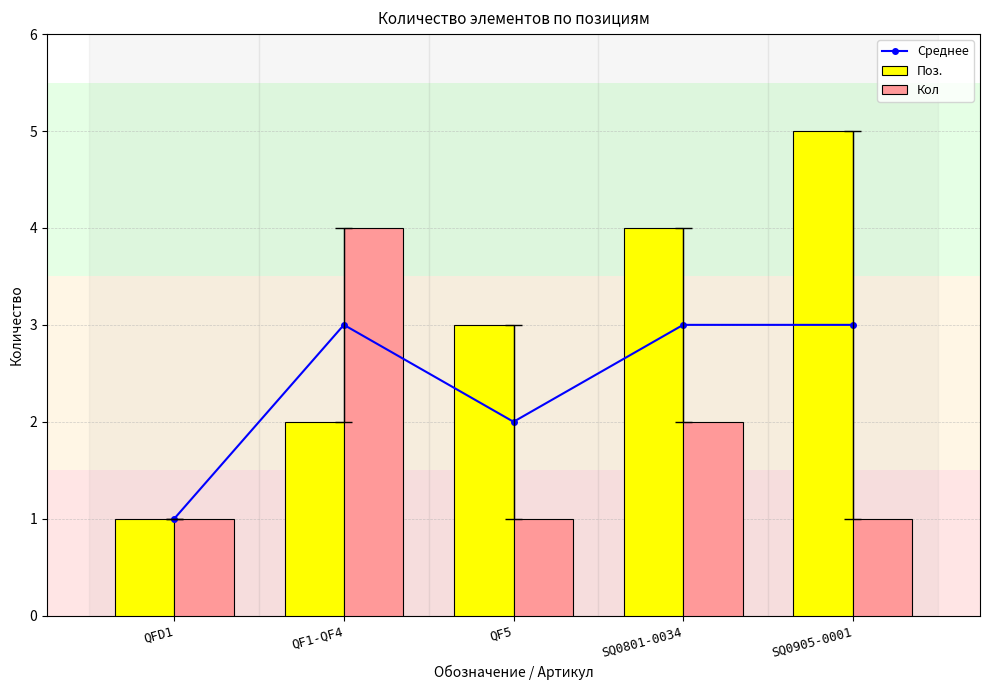

List the labels in order of Кол value, smallest first.

QFD1, QF5, SQ0905-0001, SQ0801-0034, QF1-QF4